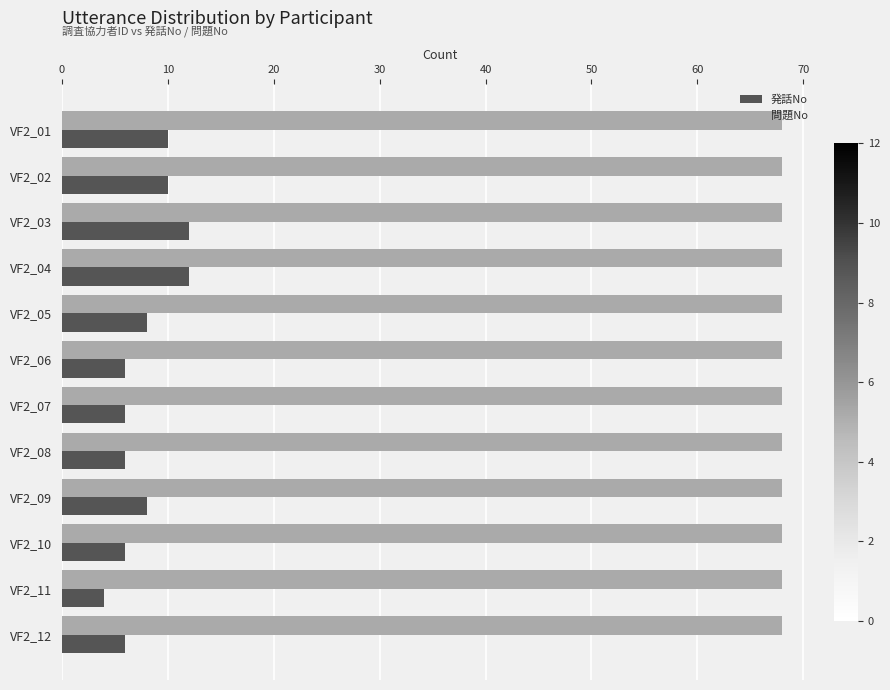

Count the 発話No values in the range 6 to 10.

9